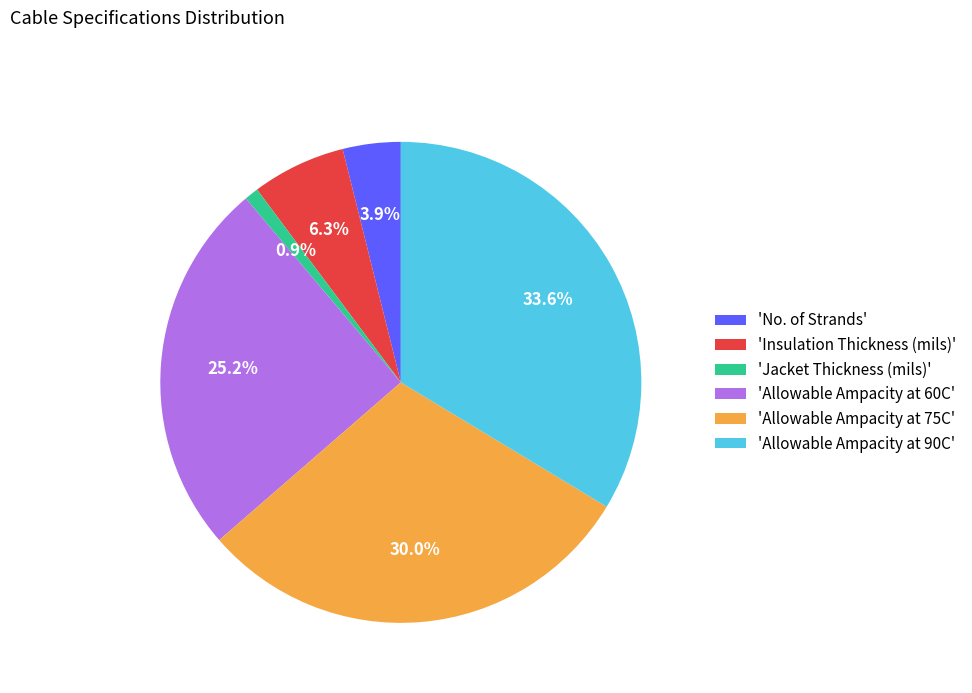

Rank the categories by value from highest to lowest.

'Allowable Ampacity at 90C', 'Allowable Ampacity at 75C', 'Allowable Ampacity at 60C', 'Insulation Thickness (mils)', 'No. of Strands', 'Jacket Thickness (mils)'